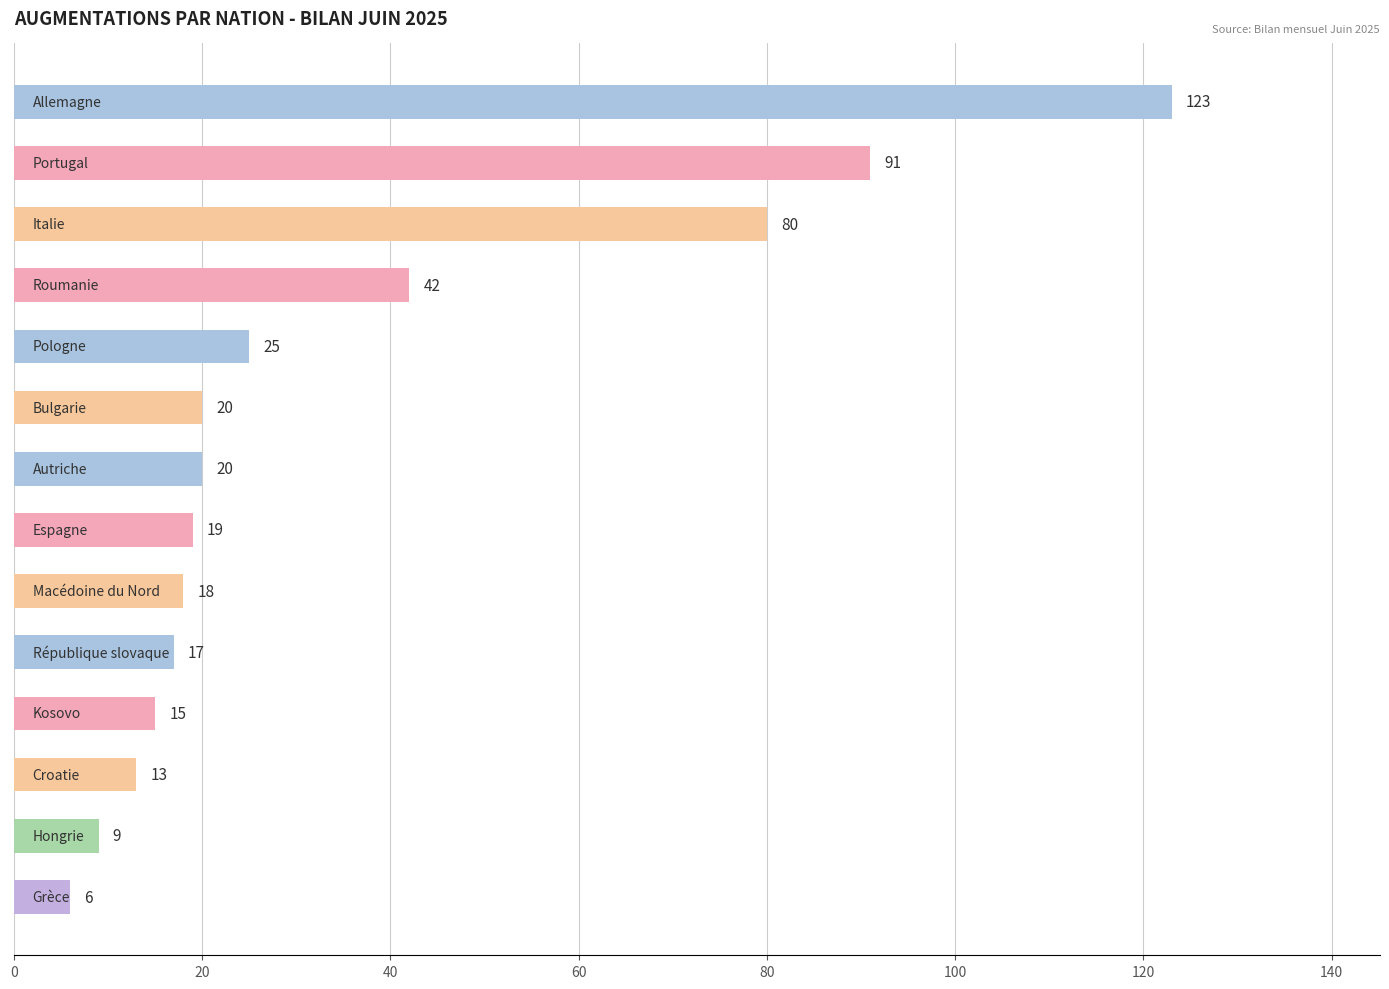

What is the value of the 13th bar from the top?

9